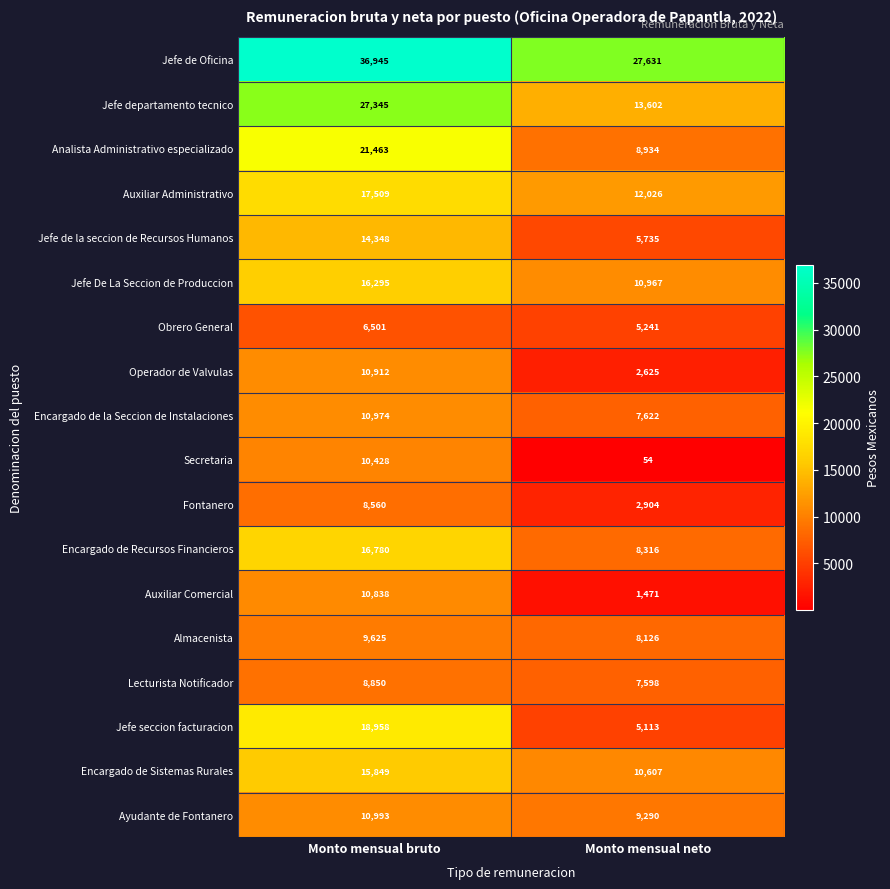

Where is Auxiliar Administrativo nearest to the value 14767?

Monto mensual neto